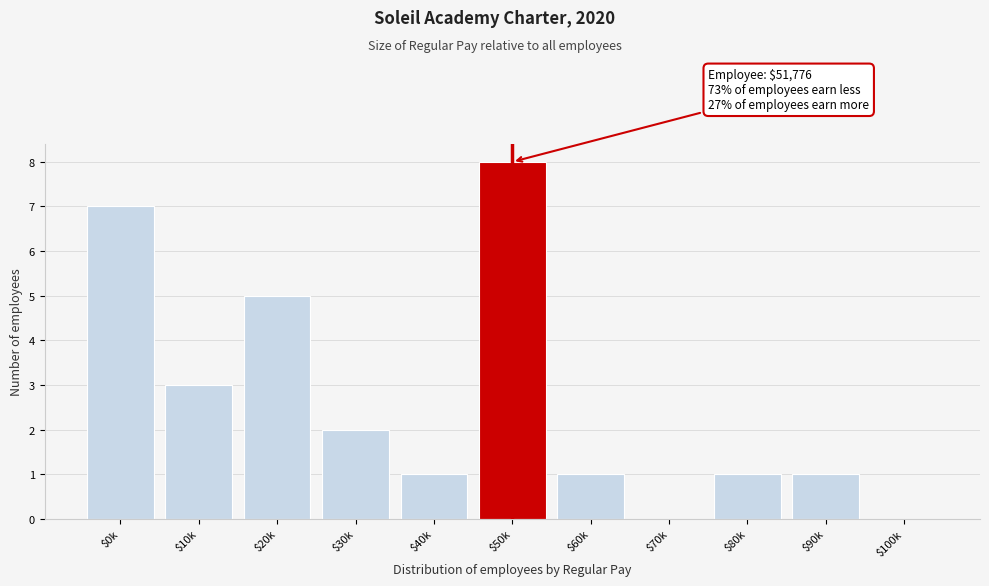

What is the sum of all values?

29